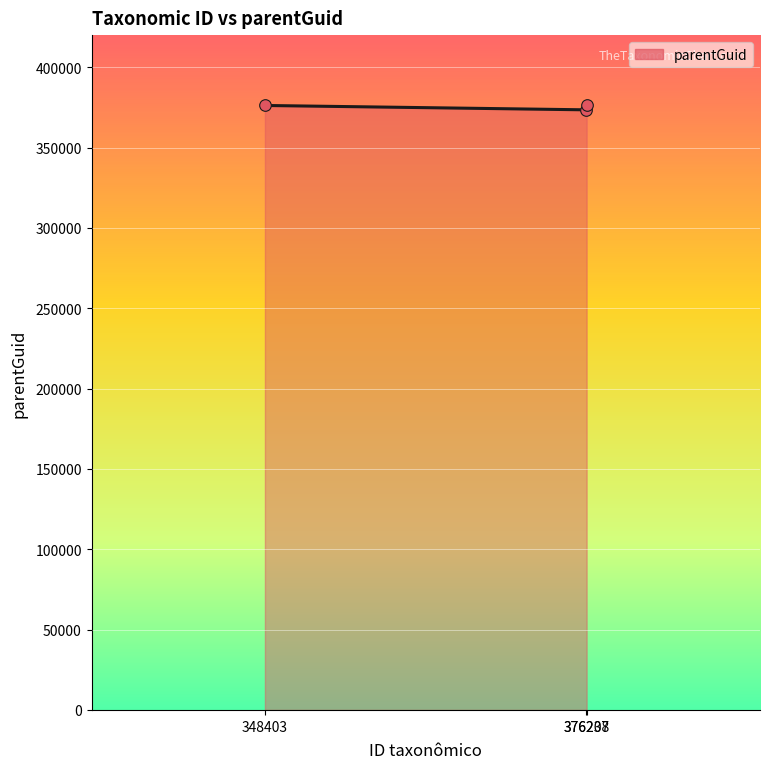

What is the change in value from 348403 to 376208?

-2714